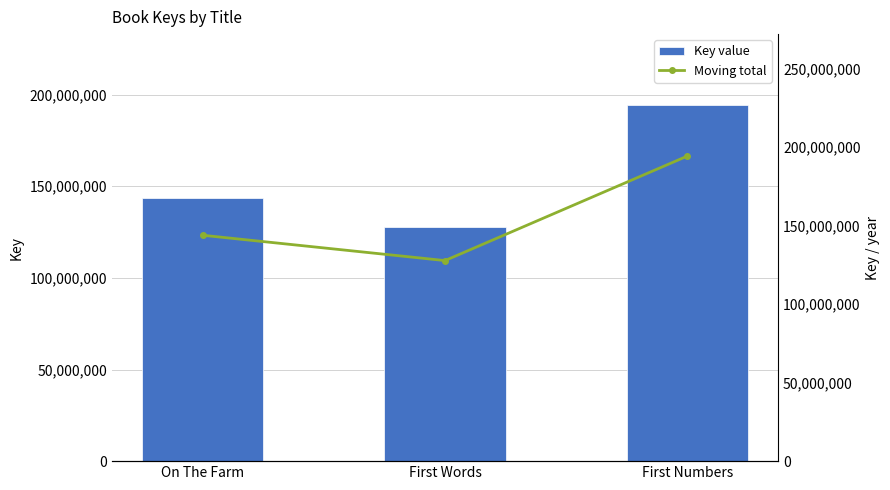

Where is Key value nearest to the value 160928134?

On The Farm